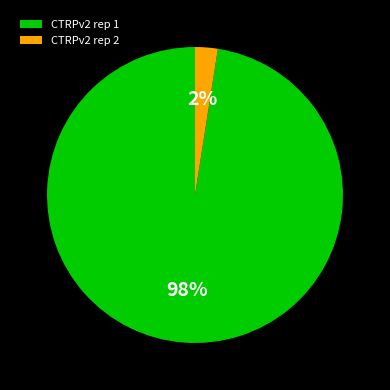

To the nearest percent, what is the average slice percentage?

50%